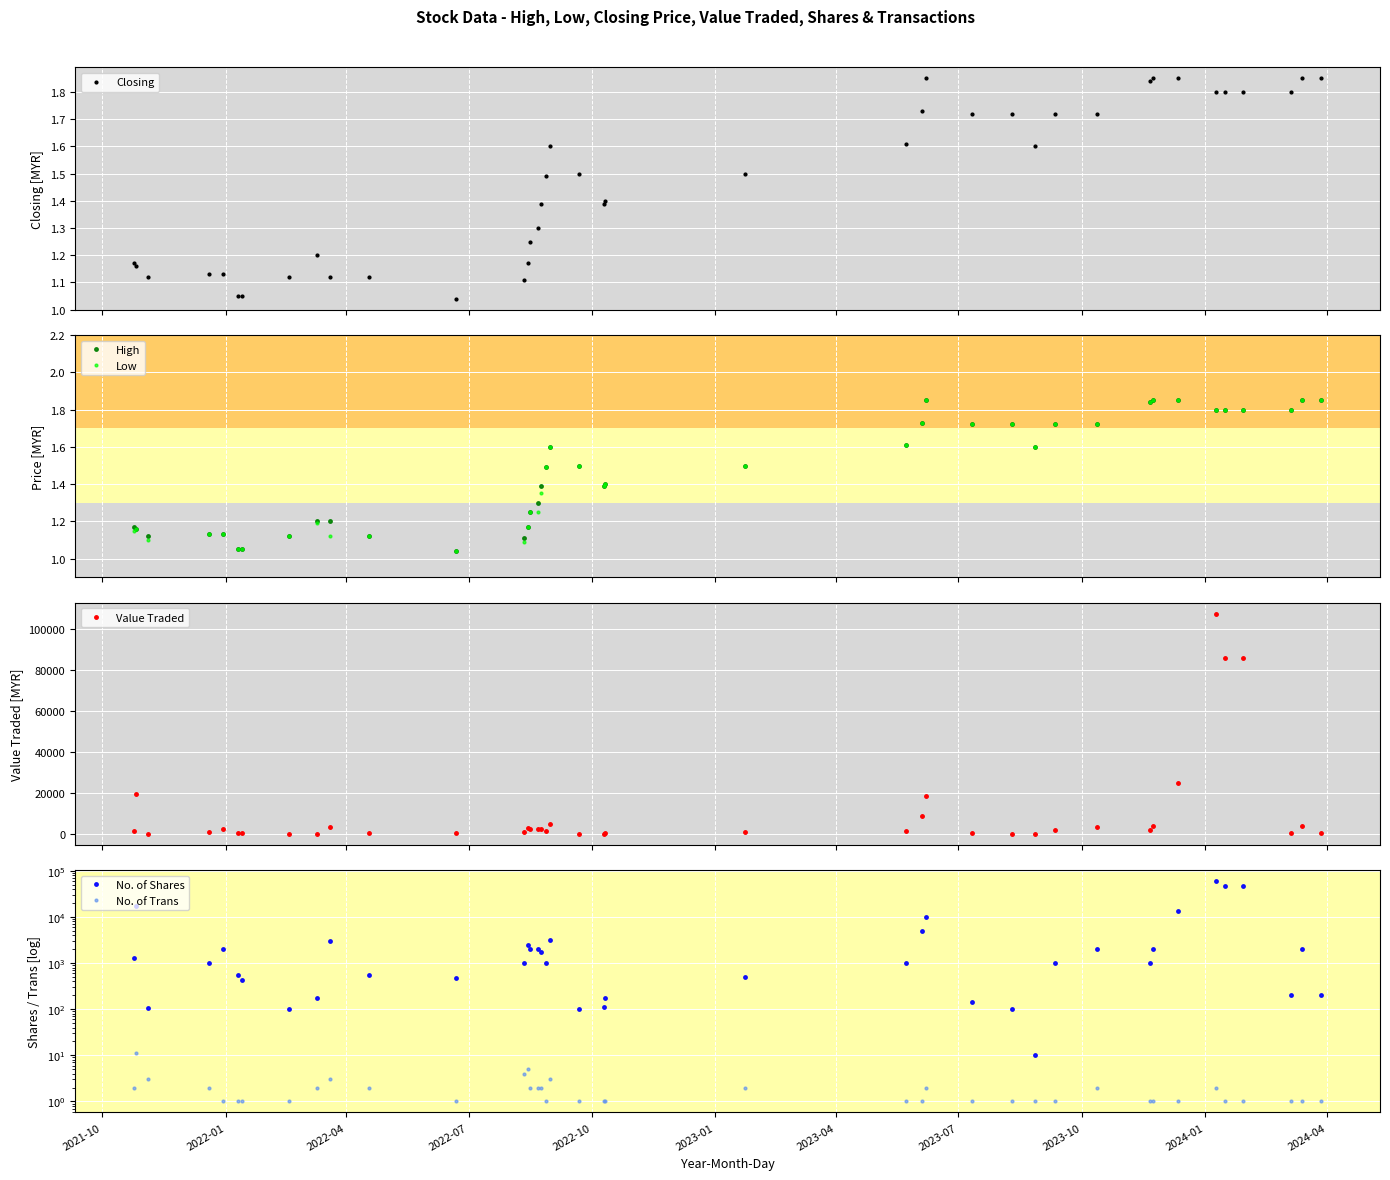

True or false: Value Traded has more than 2 points higher than both neighbors.

True